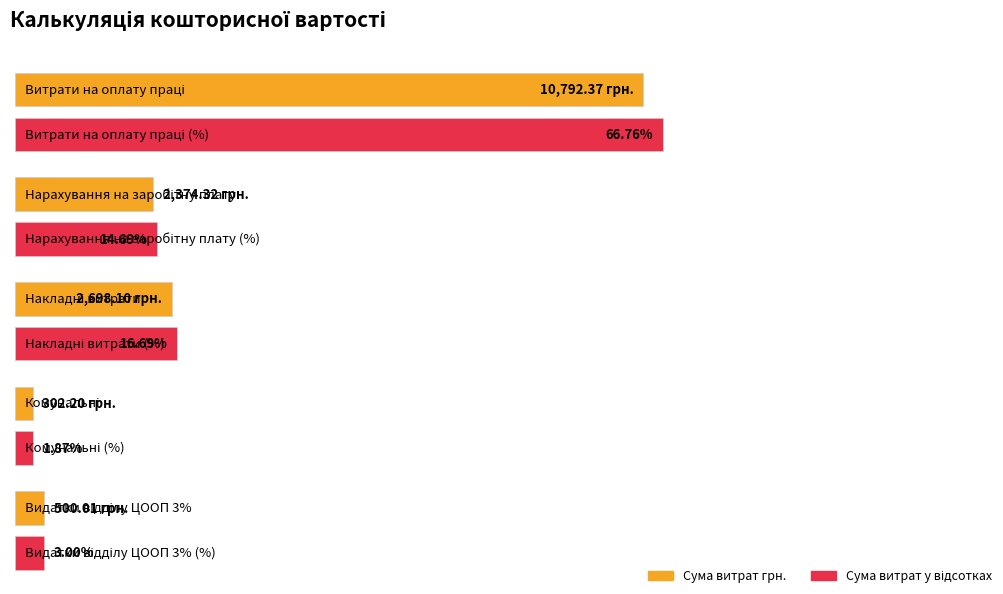

What are all the series names shown in the legend?

Сума витрат грн., Сума витрат у відсотках